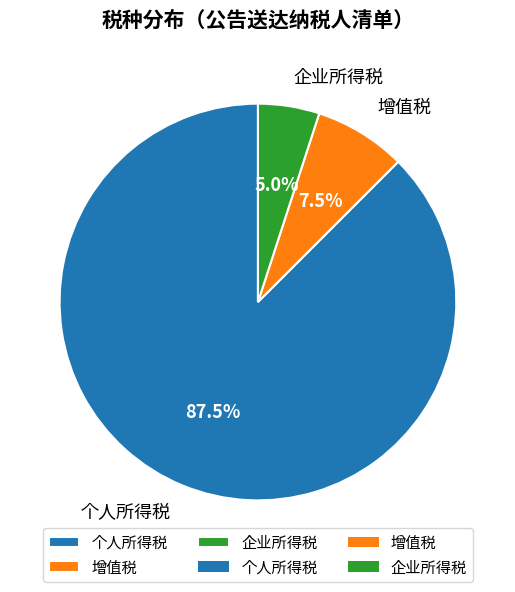

To the nearest percent, what is the average slice percentage?

33%